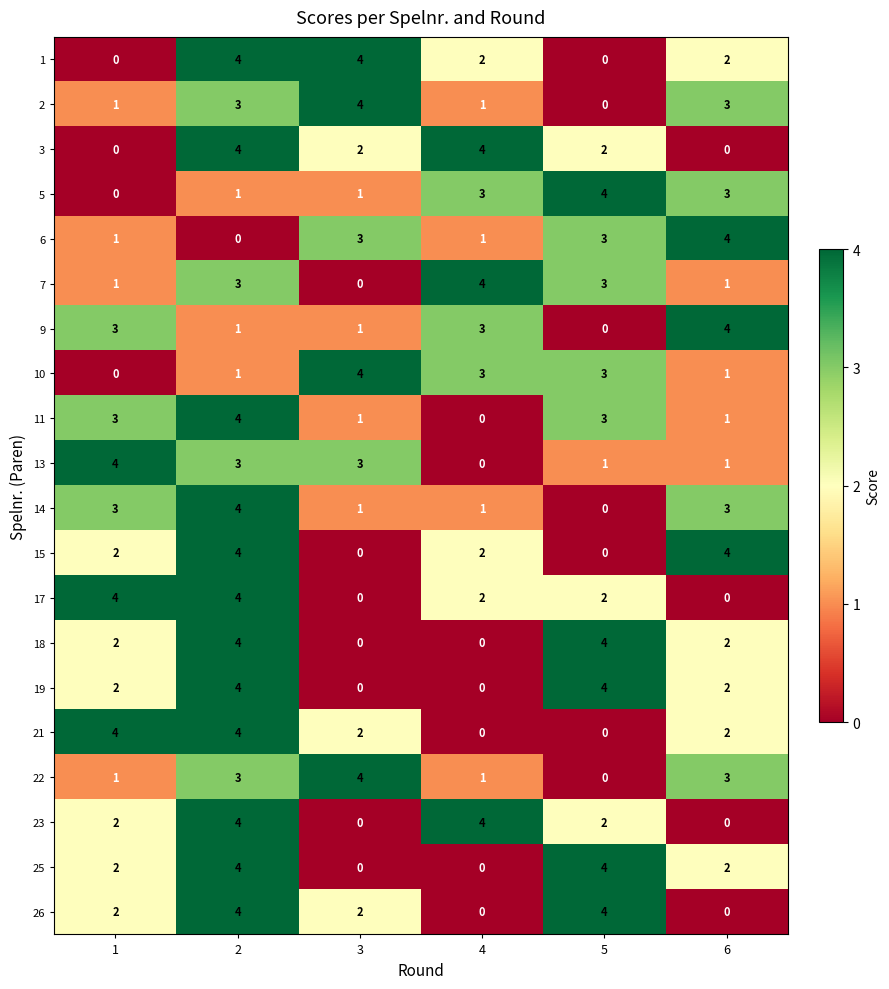

What is the difference between the highest and lowest values at 1?

4